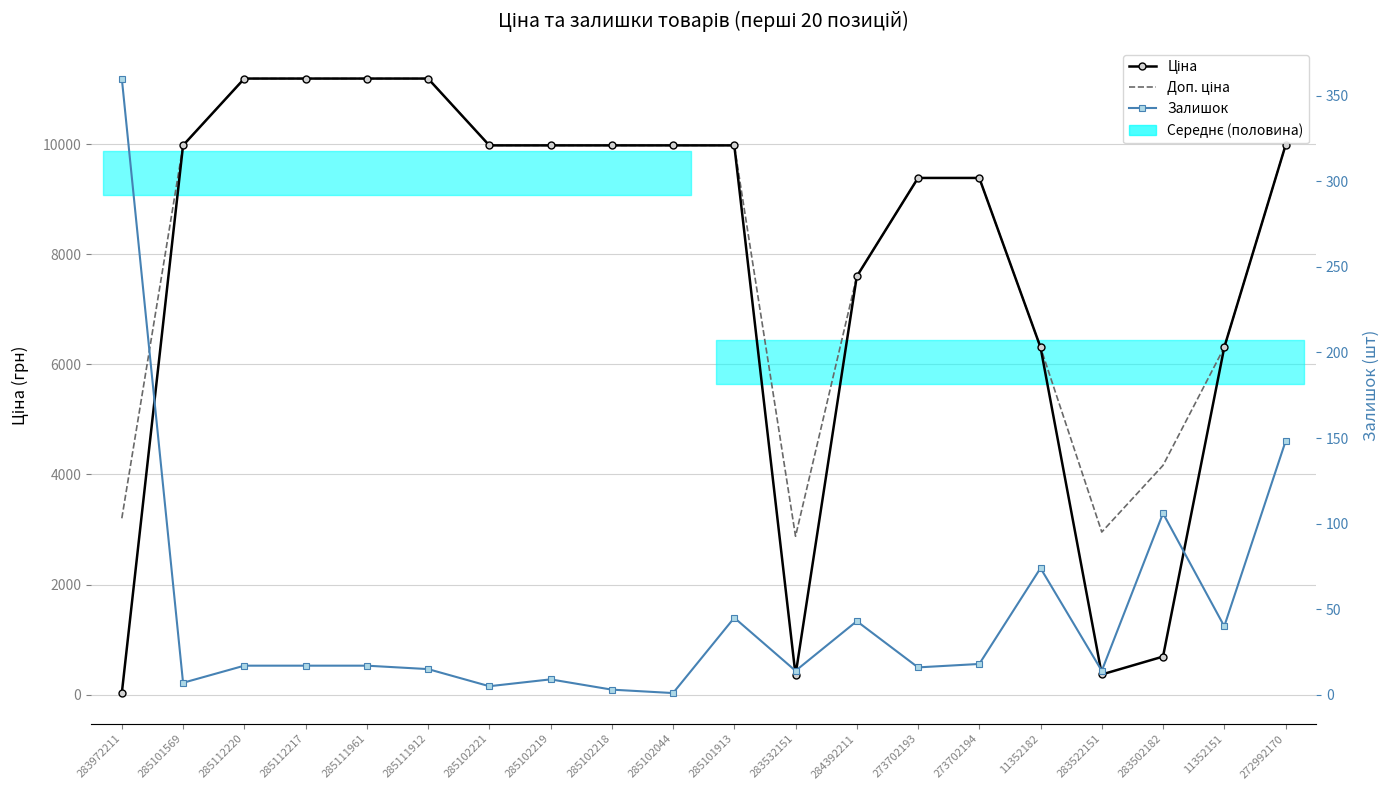

What is the maximum value for Доп. ціна?

11188.2